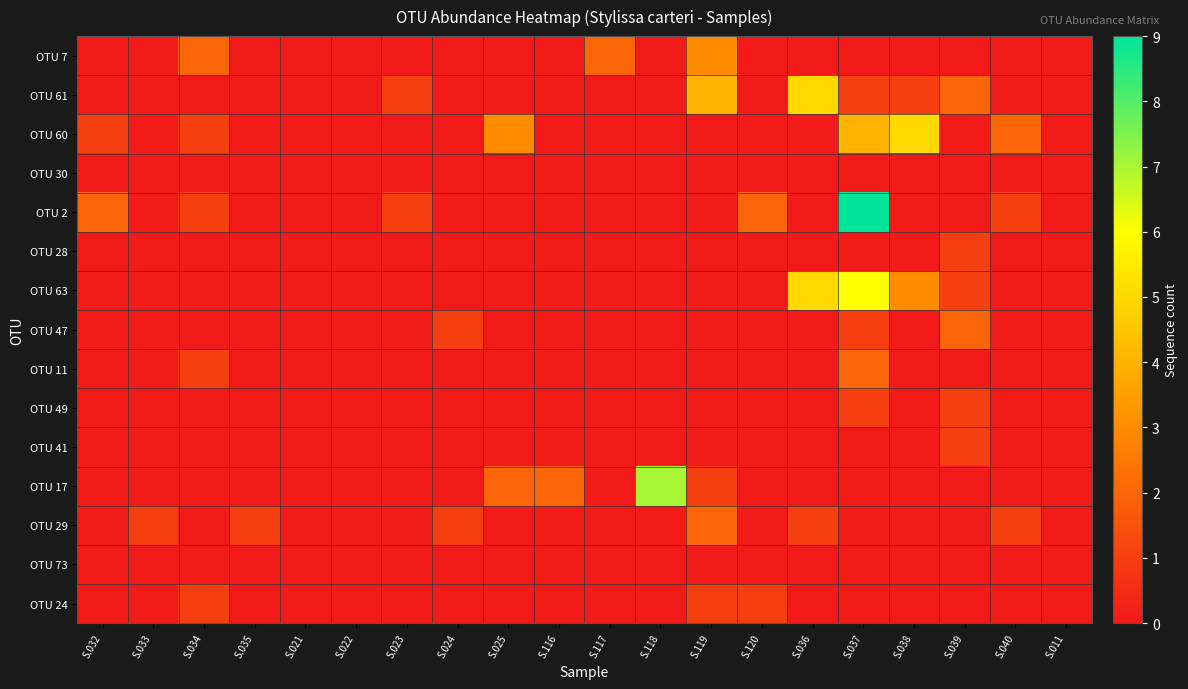

Between S.120 and S.011, which is larger?

S.120